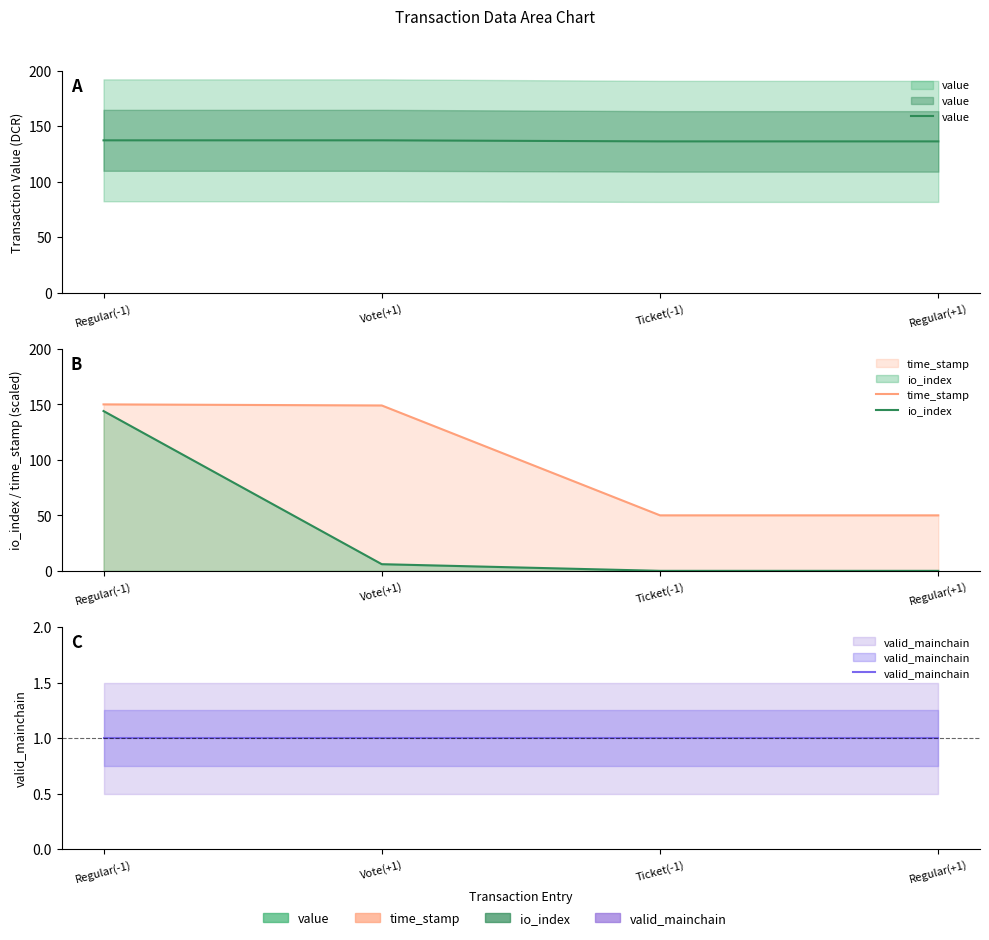

At which category is the sum across all series the highest?

Regular(-1)